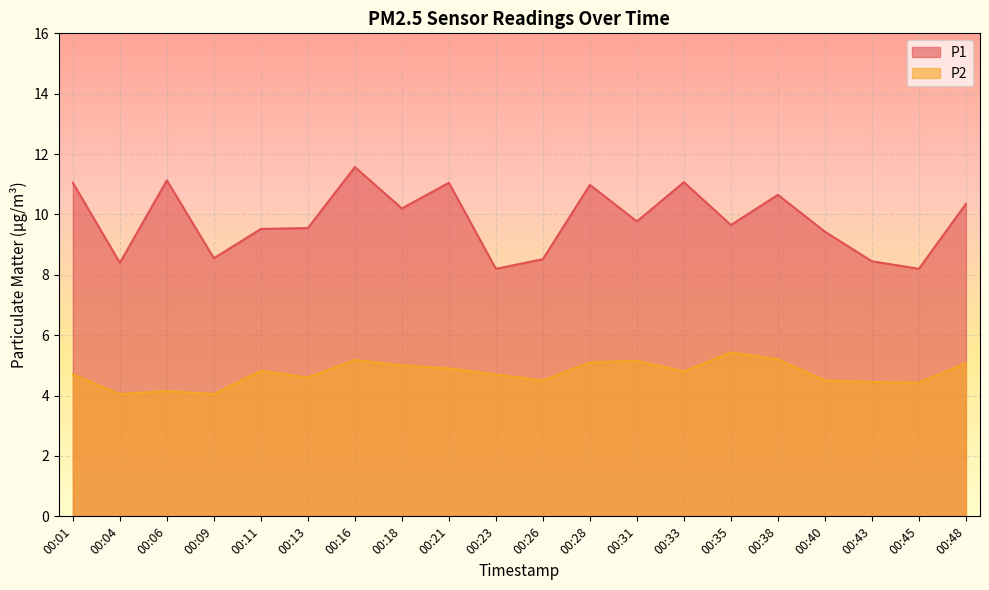

Rank the series by their average value, from highest to lowest.

P1, P2